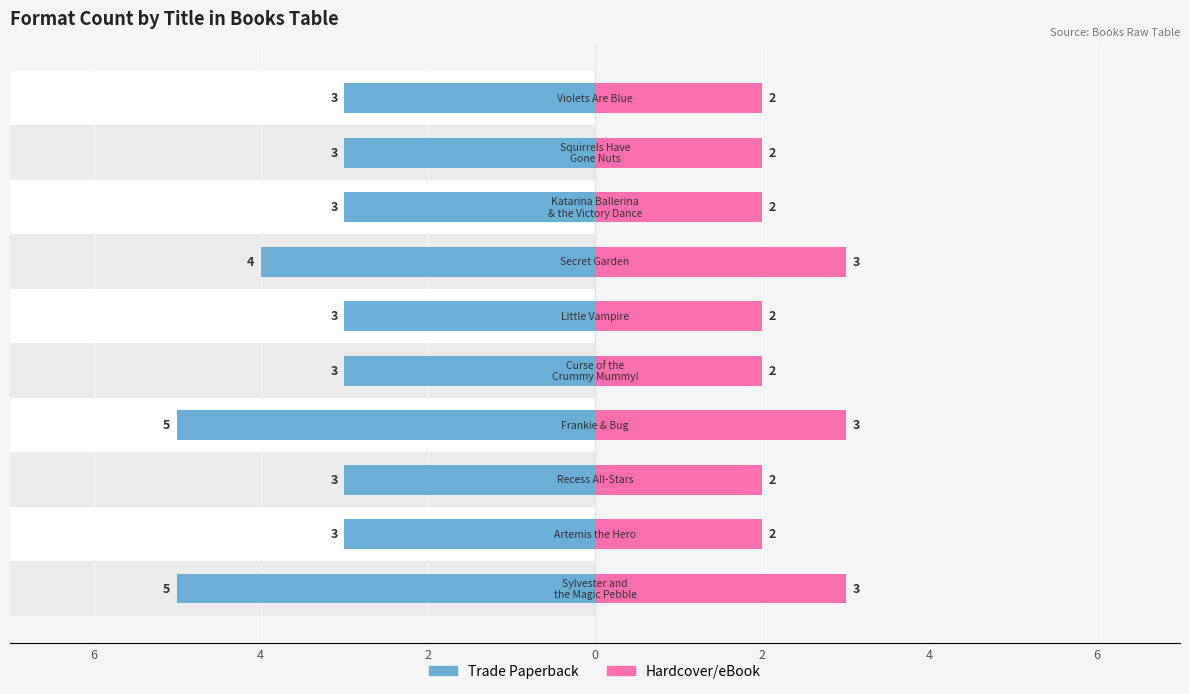

Reading left to right, transcribe all the data shown in this chart.

Trade Paperback: -5	-3	-3	-5	-3	-3	-4	-3	-3	-3
Hardcover/eBook: 3	2	2	3	2	2	3	2	2	2